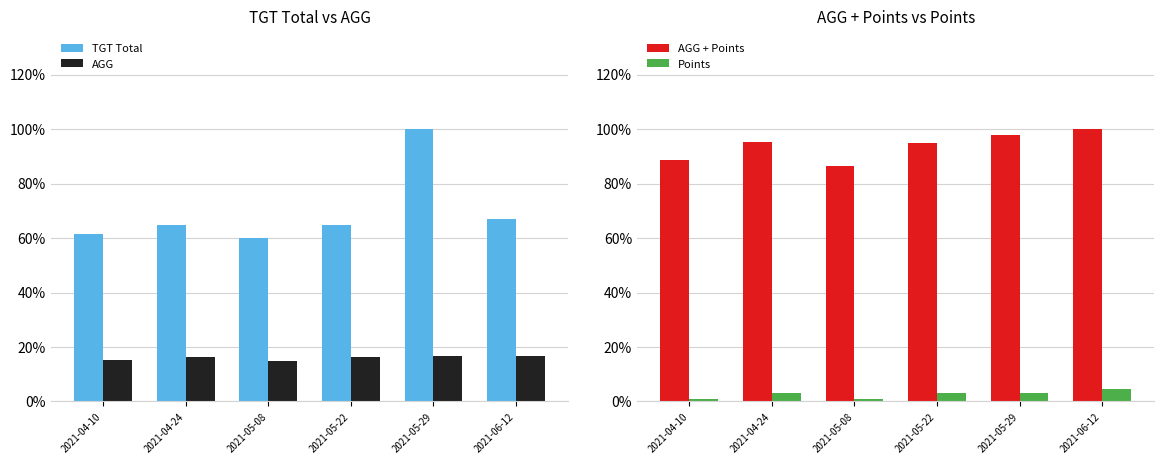

Which series changed the most between 2021-04-10 and 2021-06-12?

AGG + Points